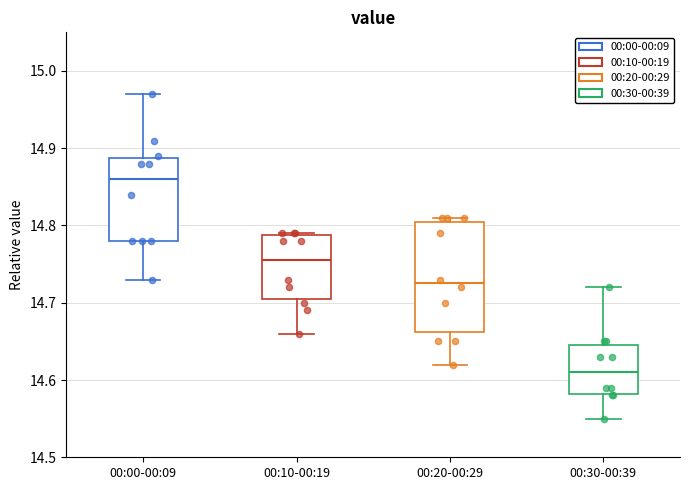

Which box is the tallest, from its lower edge to its upper edge?

00:20-00:29